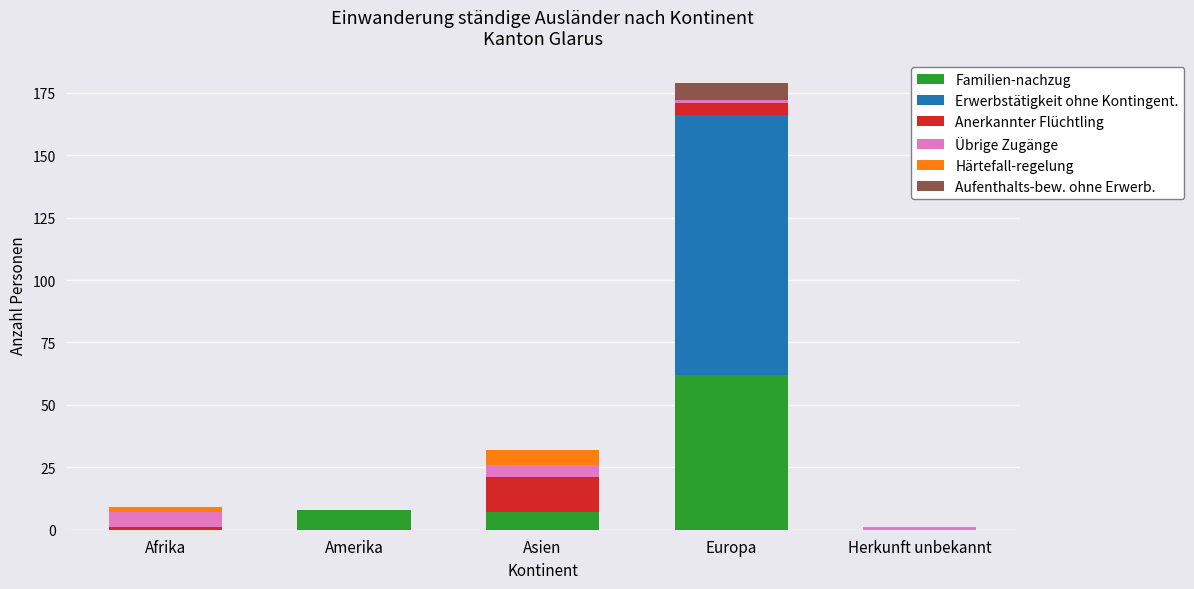

The value of Familien-nachzug at Afrika is -22. True or false?

False